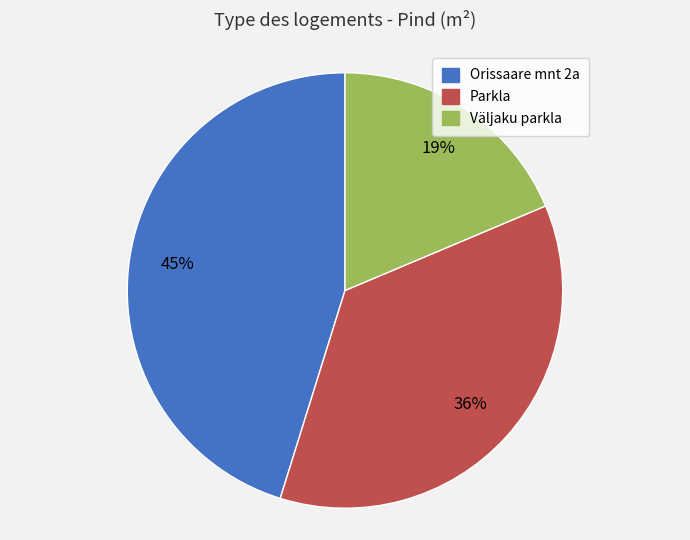

To the nearest percent, what percentage of the pie is Väljaku parkla?

19%